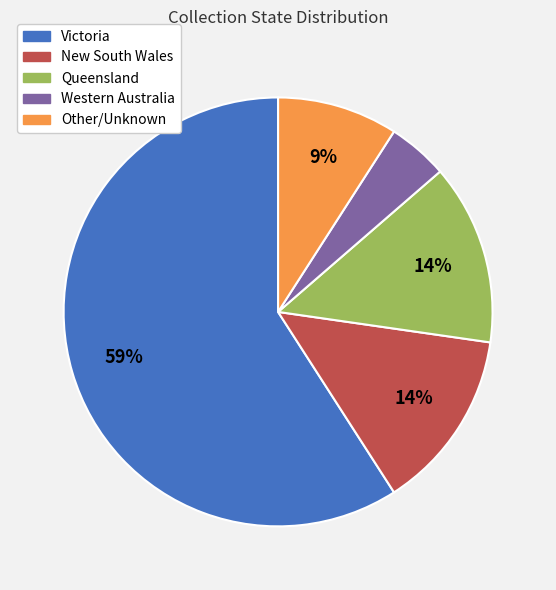

Which category has the biggest portion of the pie?

Victoria